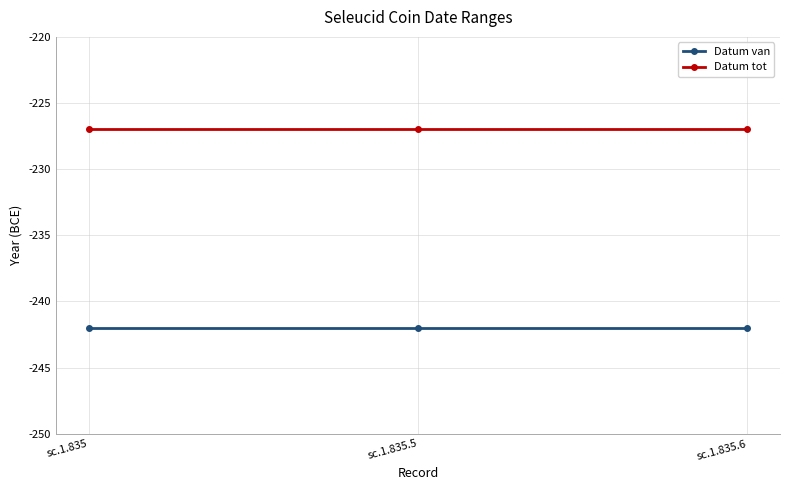

What are all the series names shown in the legend?

Datum van, Datum tot